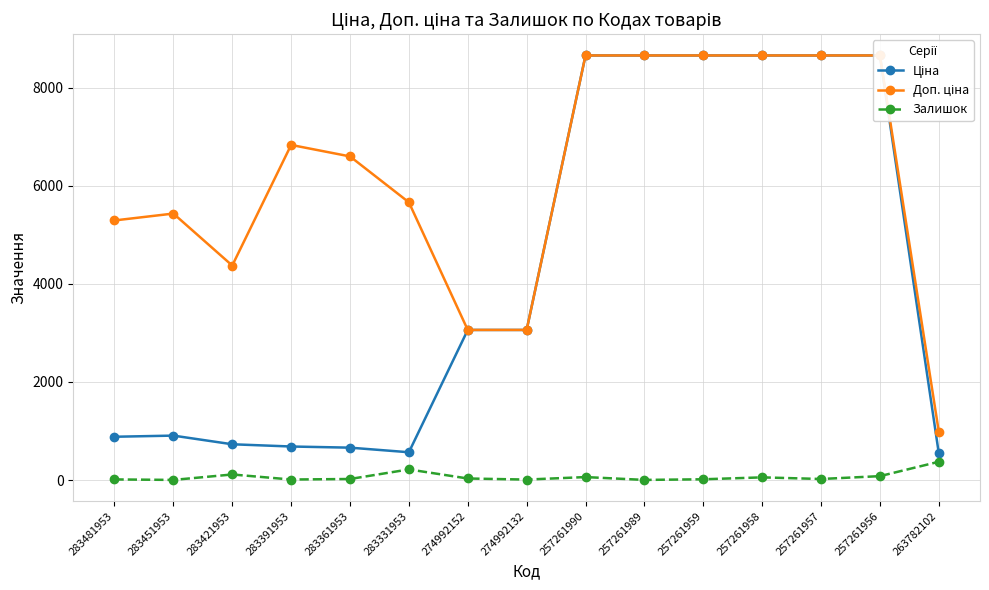

What position from the right is 257261989?

6